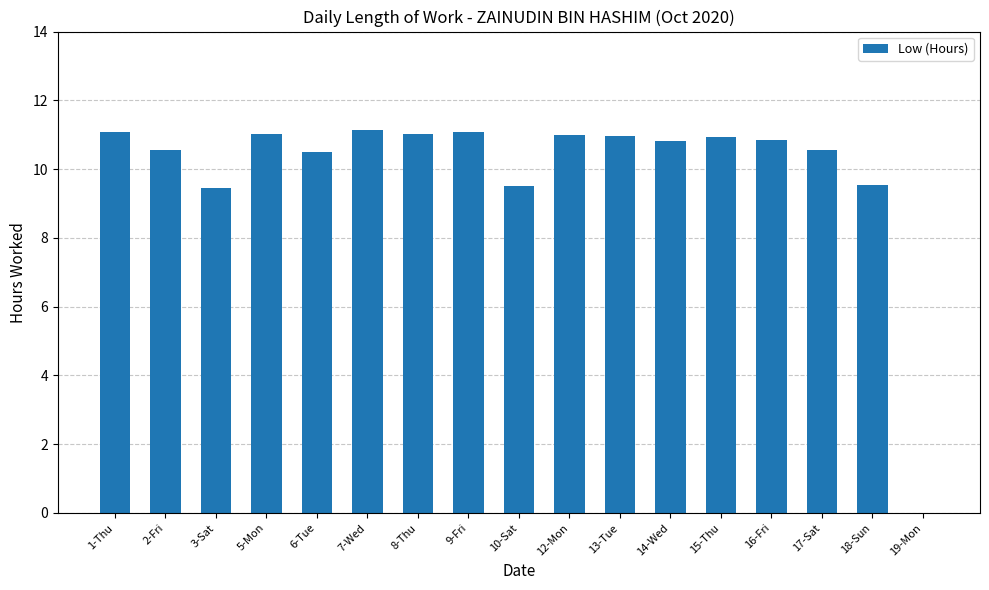

What is the sum of the values at 2-Fri and 16-Fri?

21.4